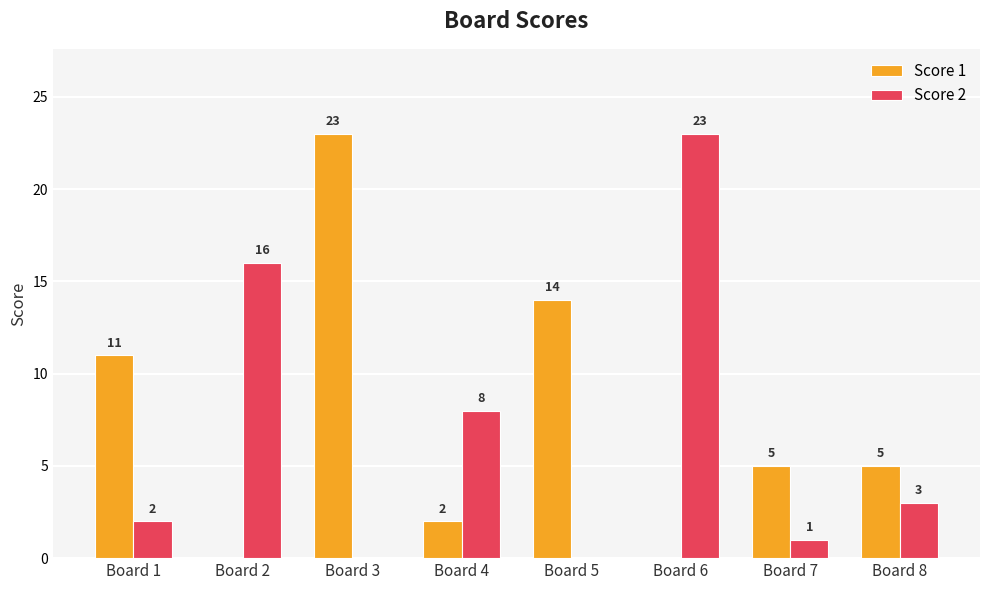

Are the bars grouped side by side (vs. stacked)?

Yes